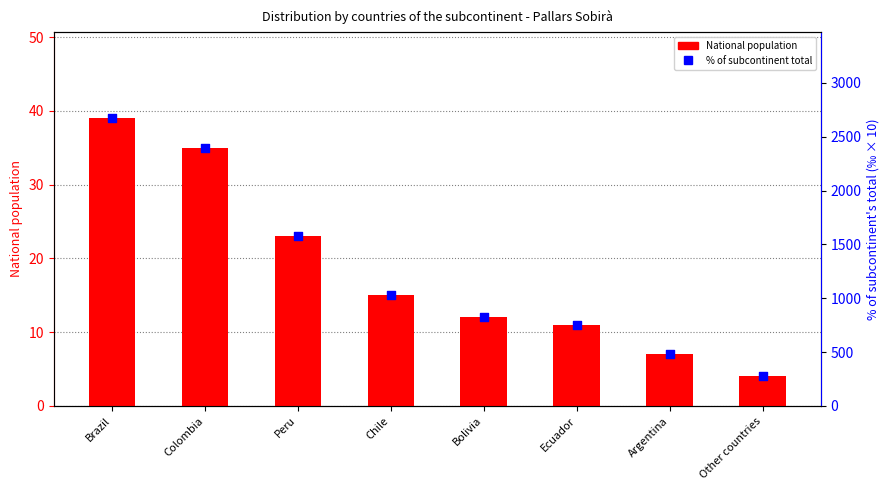

Which series has the widest spread of Y values?

% of subcontinent total